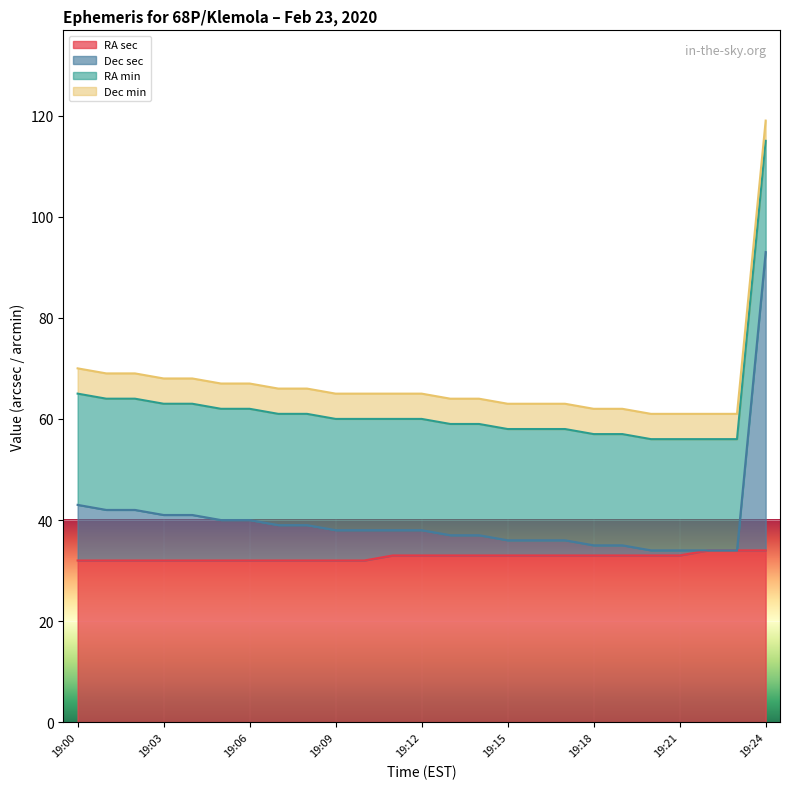

Which series changed the most between 19:02 and 19:12?

Dec sec